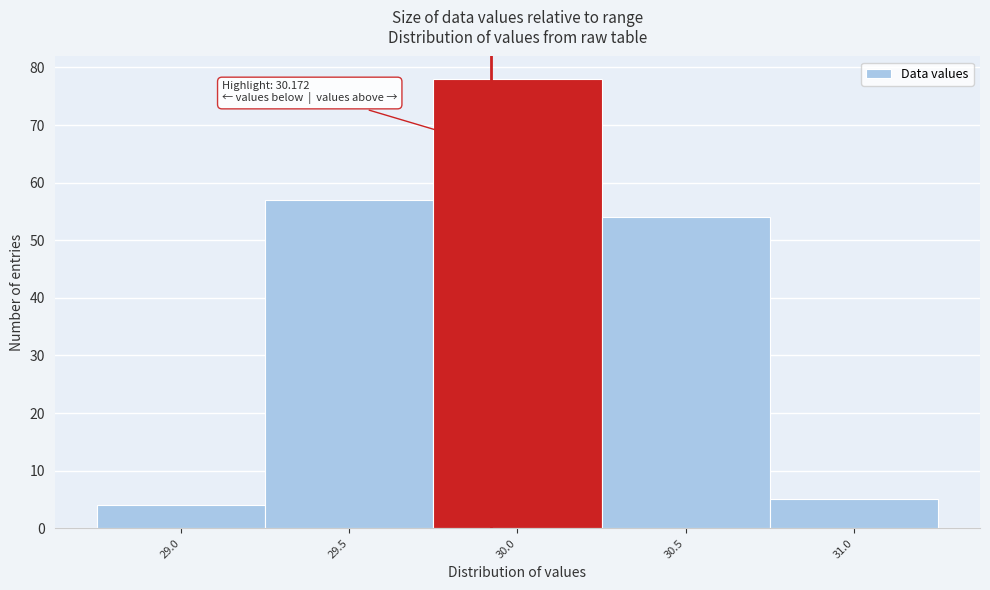

Reading left to right, extract all data points from this chart.

29.0=4	29.5=57	30.0=78	30.5=54	31.0=5